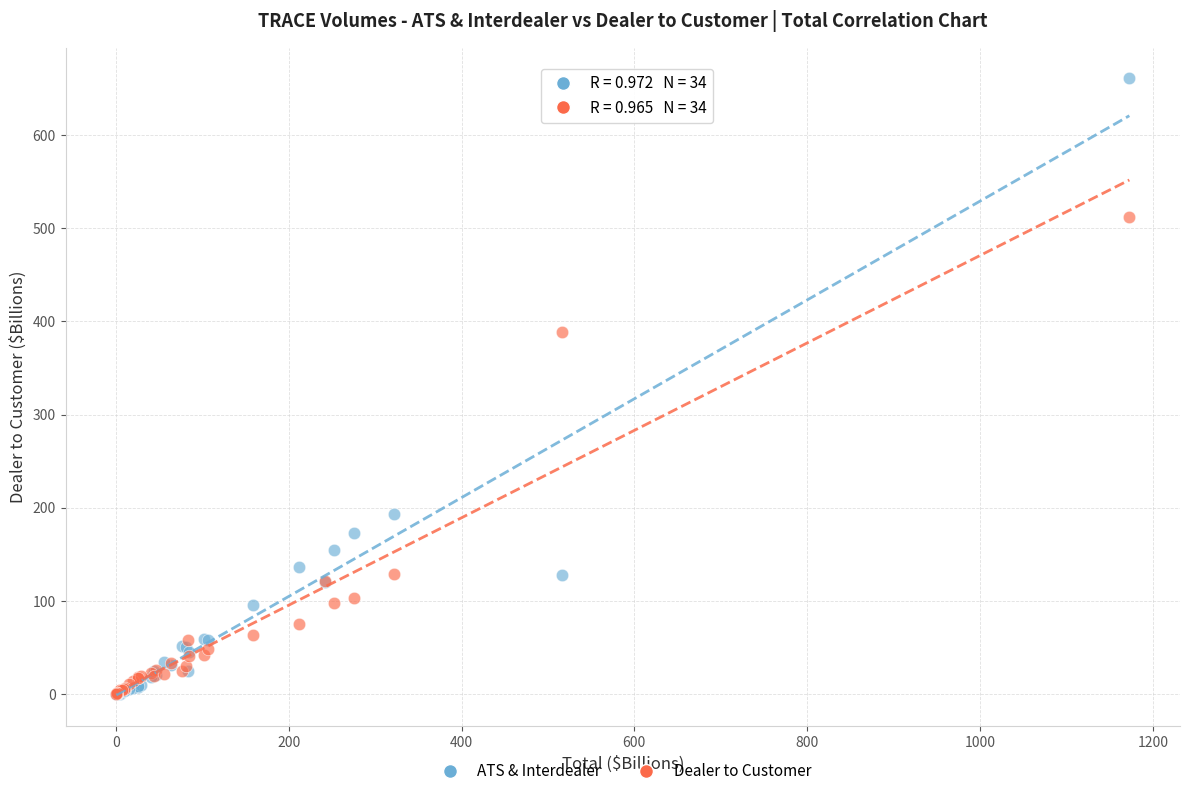

In the ATS & Interdealer series, what Y value is closest to 330?

193.2